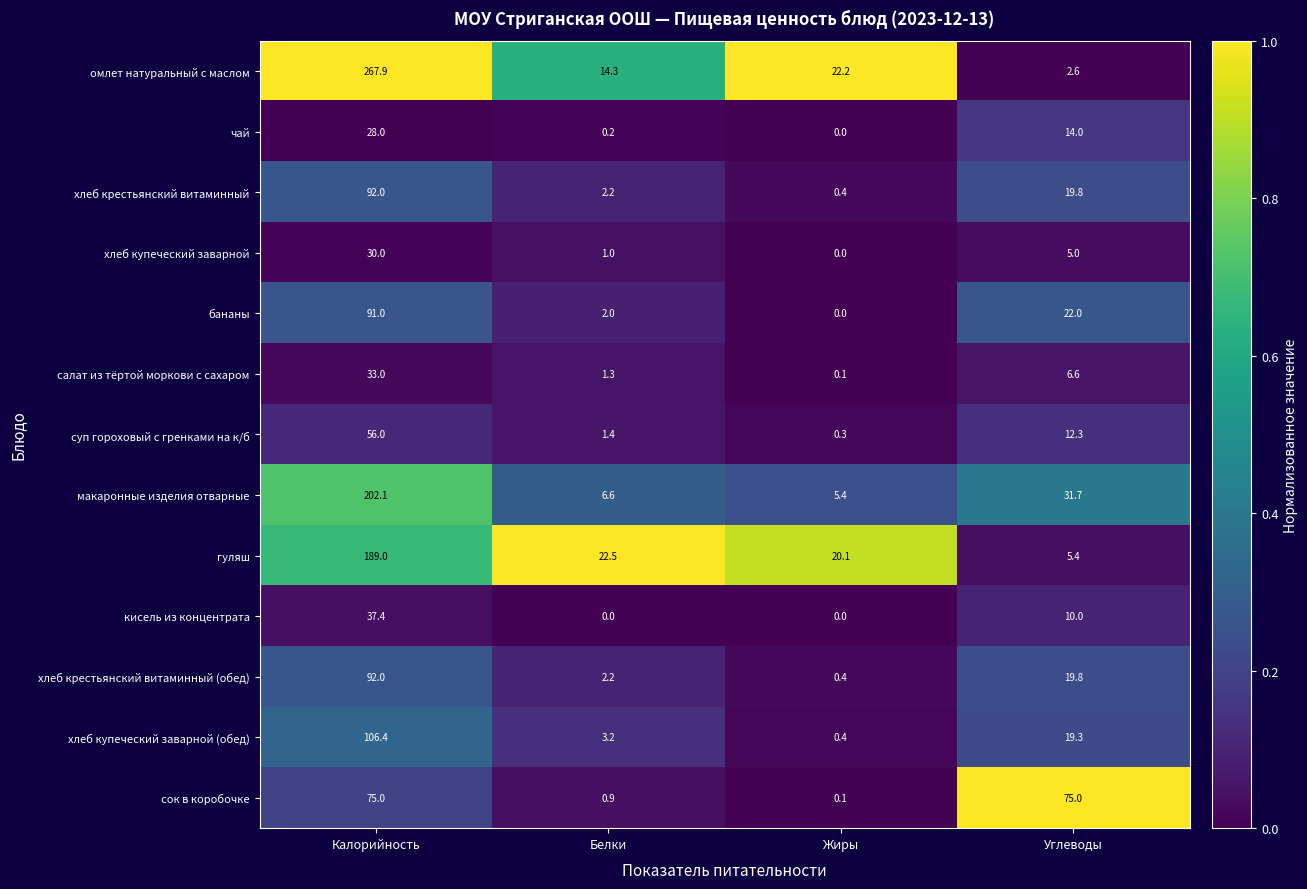

True or false: бананы has a value of 21.3 at Калорийность.

False